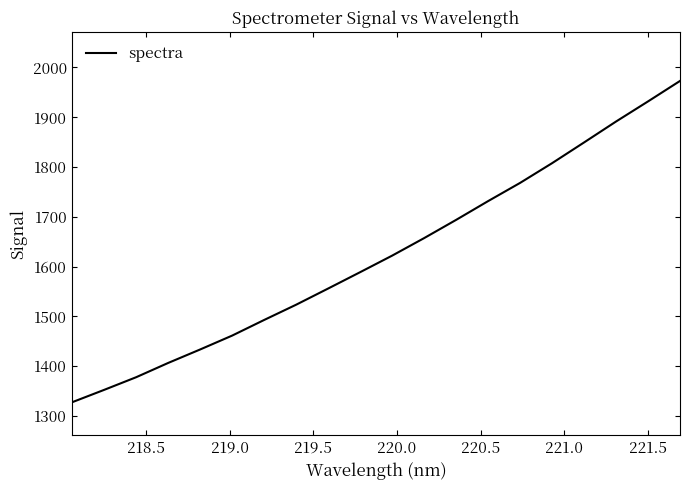

Does the chart display data point markers on the line(s)?

No